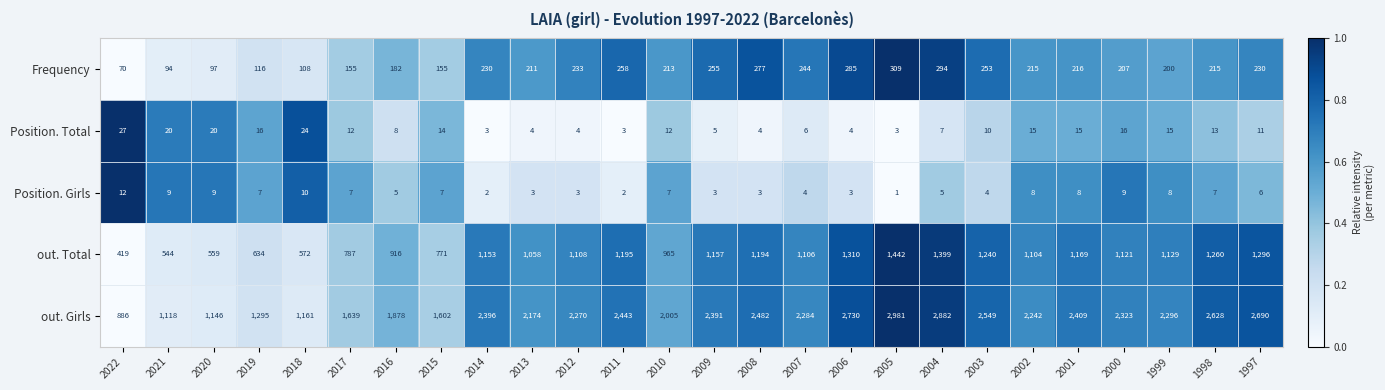

What is the sum of the out. Total values at 2013 and 2001?

2227